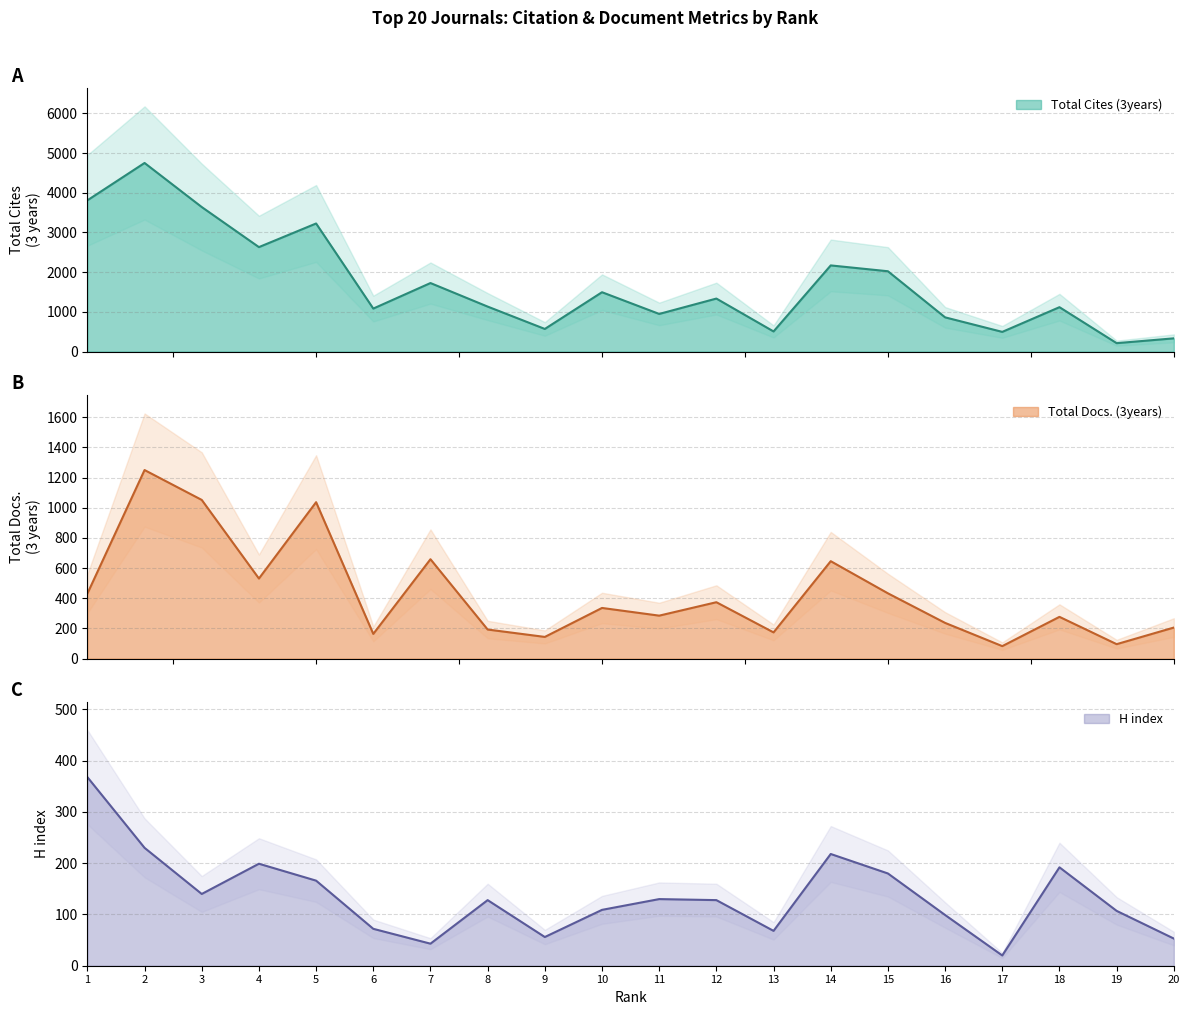

After their last crossing, which series has the higher values: Total Docs. (3years) or H index?

Total Docs. (3years)